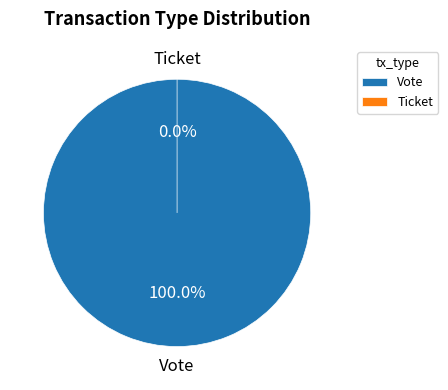

True or false: Ticket accounts for 9% of the total.

False